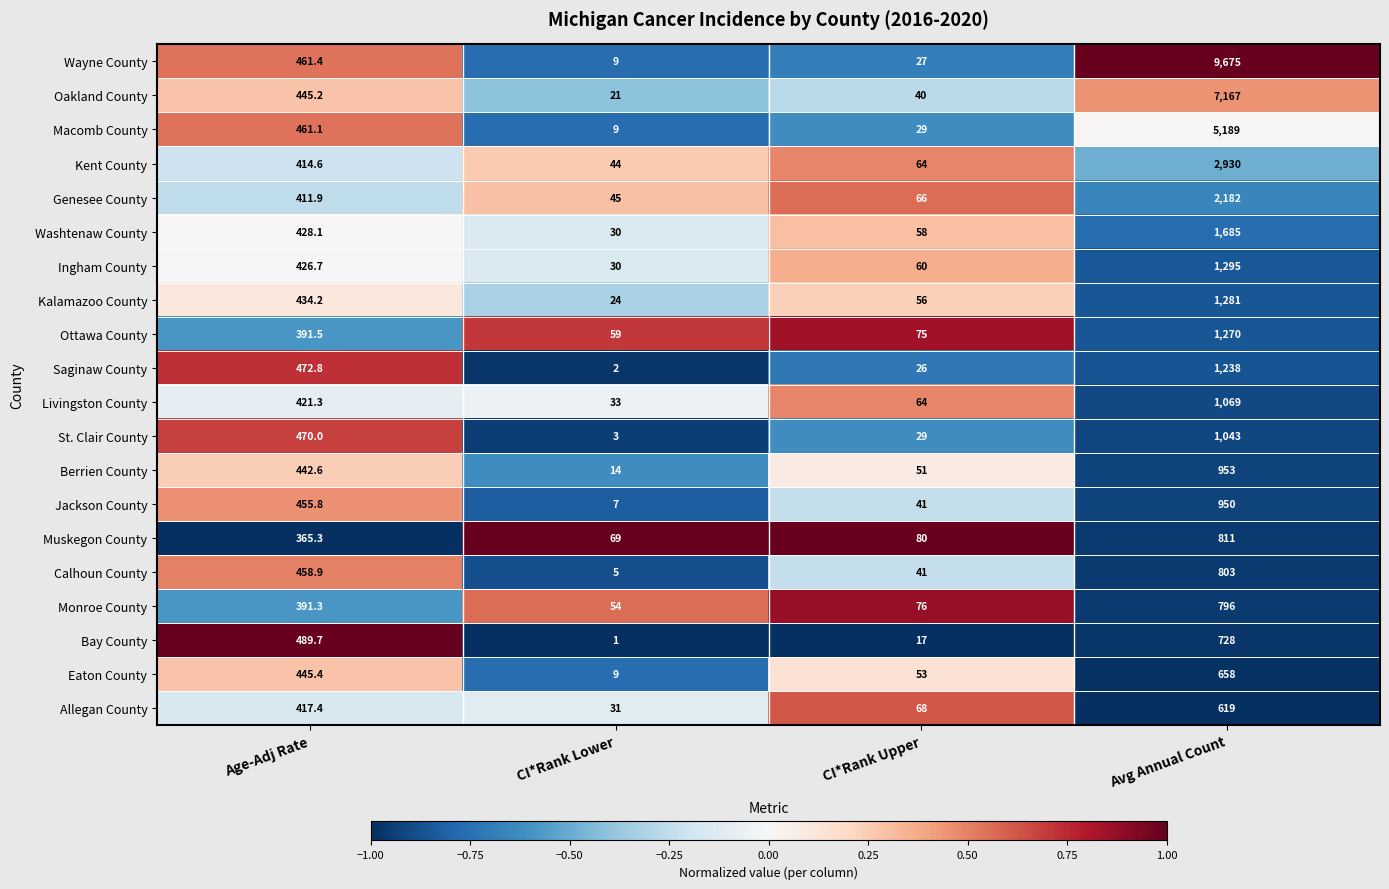

Rank the categories by Saginaw County value from highest to lowest.

Avg Annual Count, Age-Adj Rate, CI*Rank Upper, CI*Rank Lower